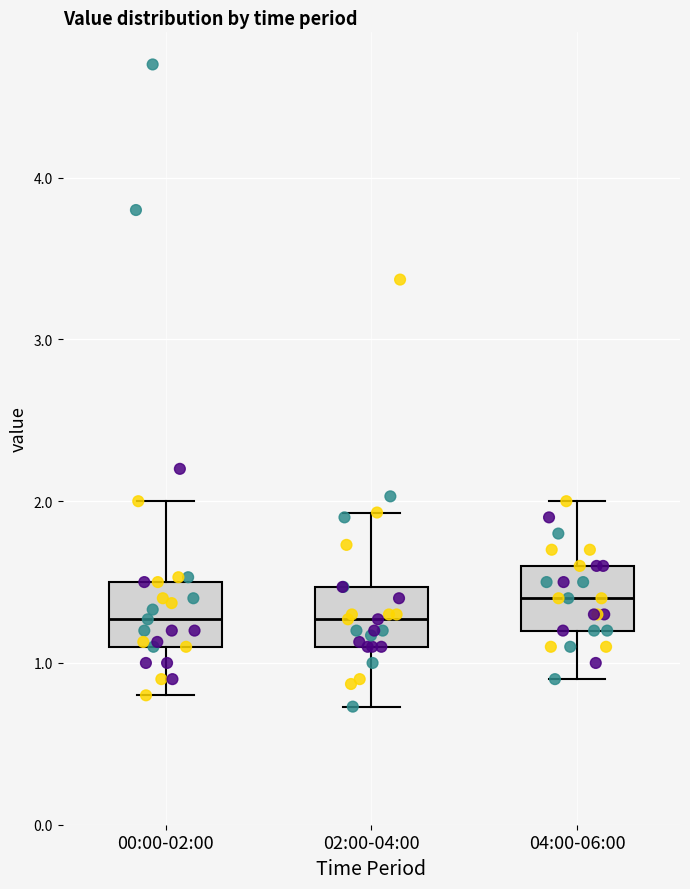

Reading left to right, read every box against the y-axis: the position of its median line, the range the box covers, and the ends of its whiskers. The values are not printed on the chart, so give them approximately, as read against the axis.

00:00-02:00: median 1.3, box 1.1 to 1.5, whiskers 0.8 to 2.0
02:00-04:00: median 1.3, box 1.1 to 1.5, whiskers 0.7 to 1.9
04:00-06:00: median 1.4, box 1.2 to 1.6, whiskers 0.9 to 2.0